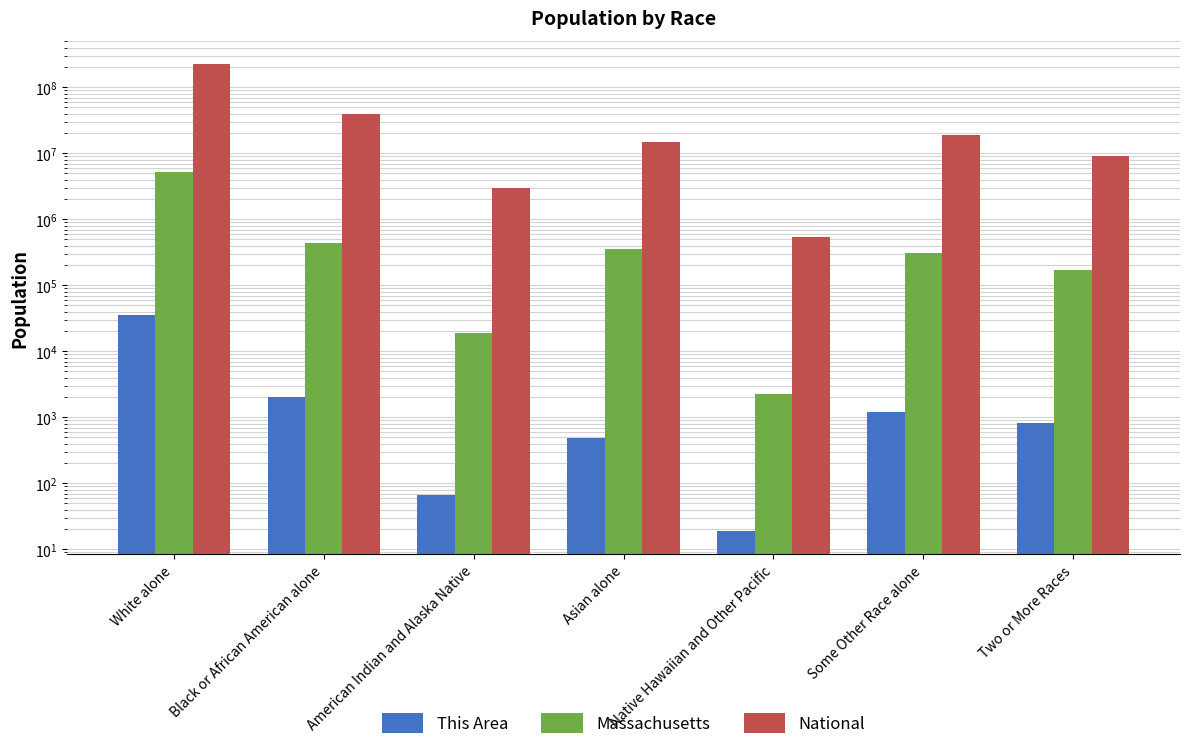

What is the label of the 2nd bar from the right?

Some Other Race alone